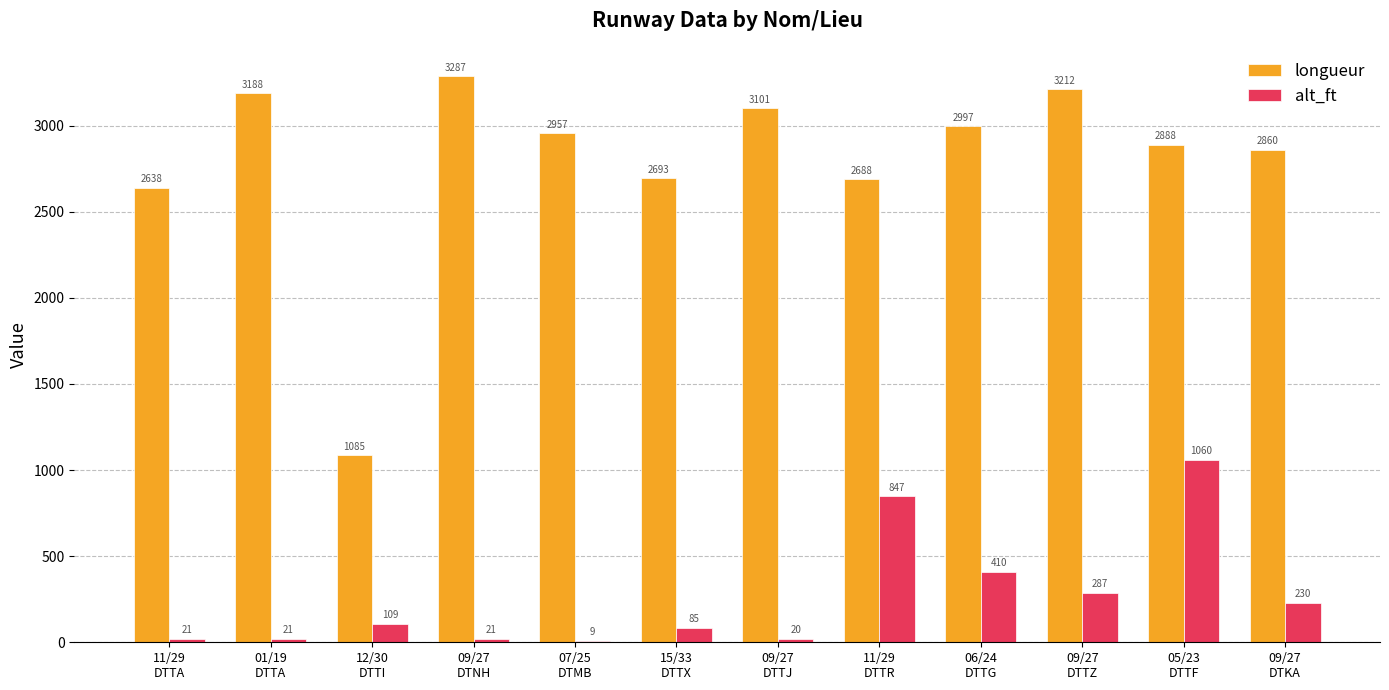

What is the maximum value shown in the chart?

3287